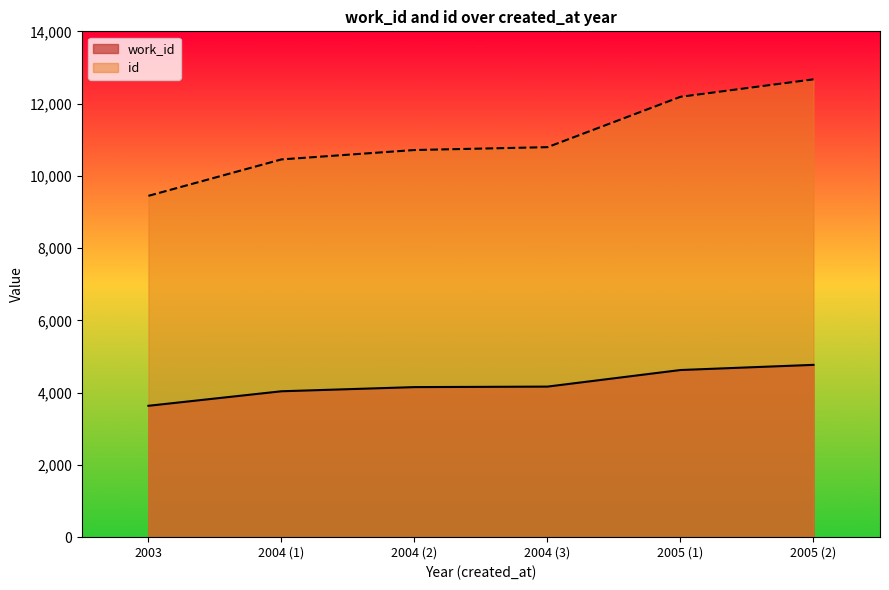

Rank the series at 2004 (2) from highest to lowest value.

id, work_id